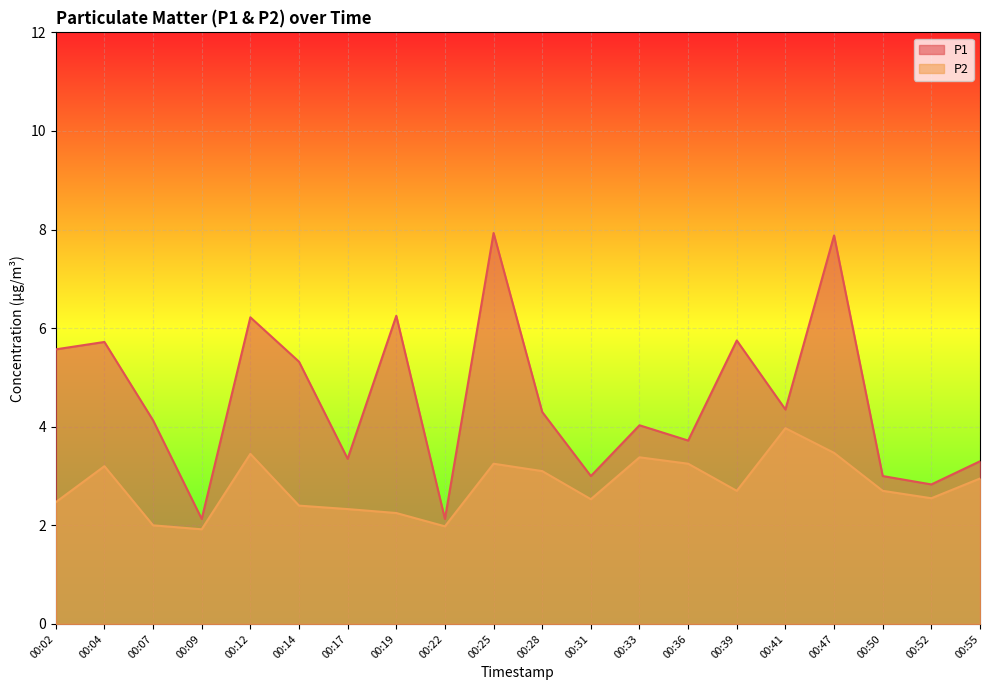

True or false: P1 and P2 cross at least once.

False